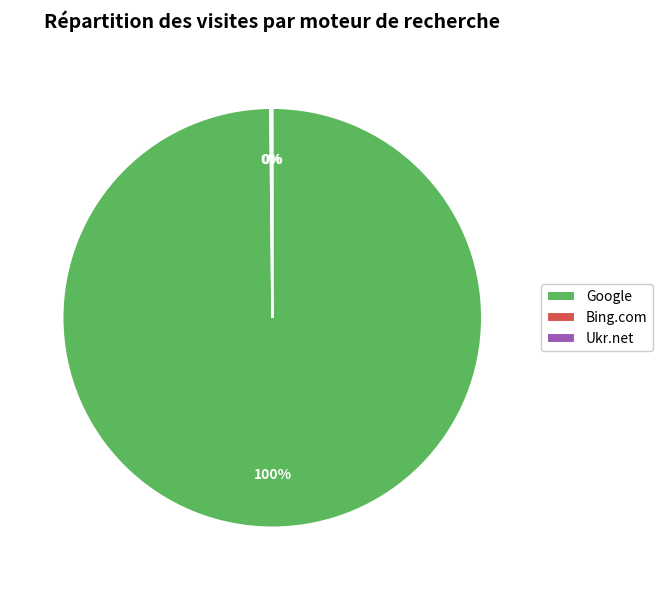

Is there a majority slice in this chart?

Yes